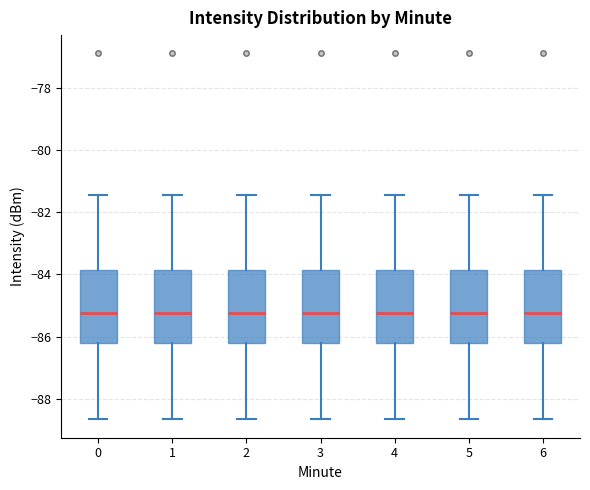

Where does the lower whisker of the box at x = 4 end on the y-axis? The values are not printed on the chart, so give them approximately, as read against the axis.

-88.6